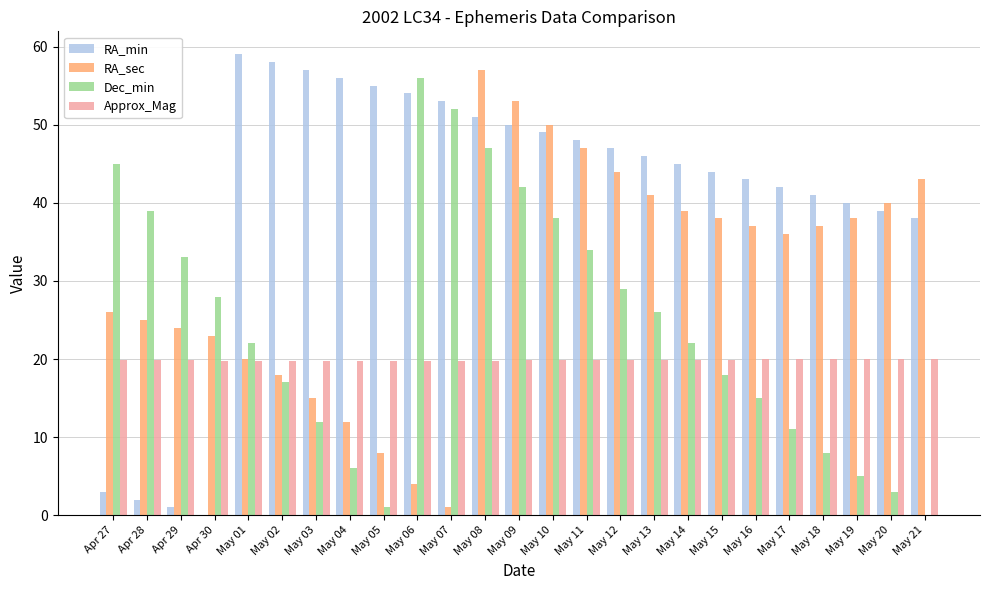

What is the greatest value displayed?

59.0